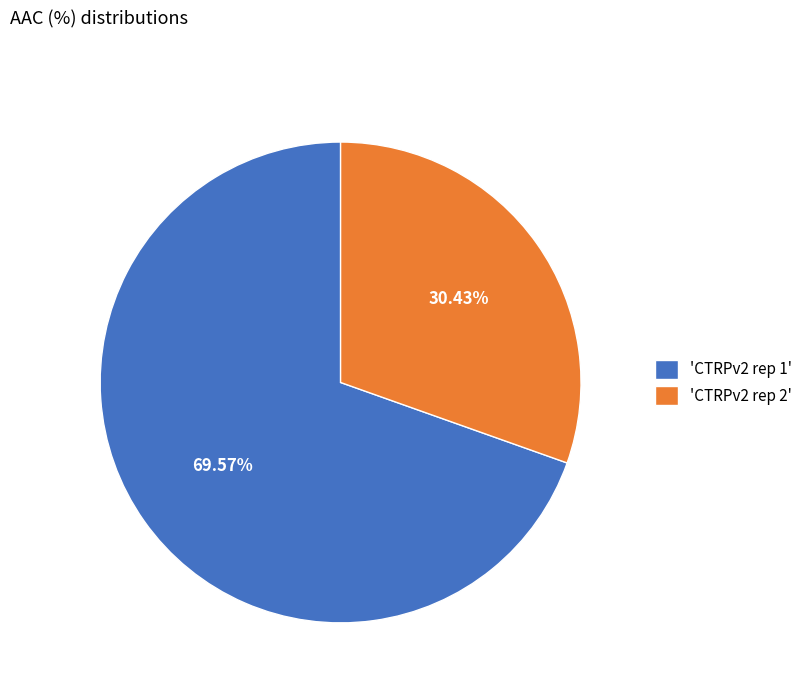

Is the sum of 'CTRPv2 rep 1' and 'CTRPv2 rep 2' greater than half?

Yes